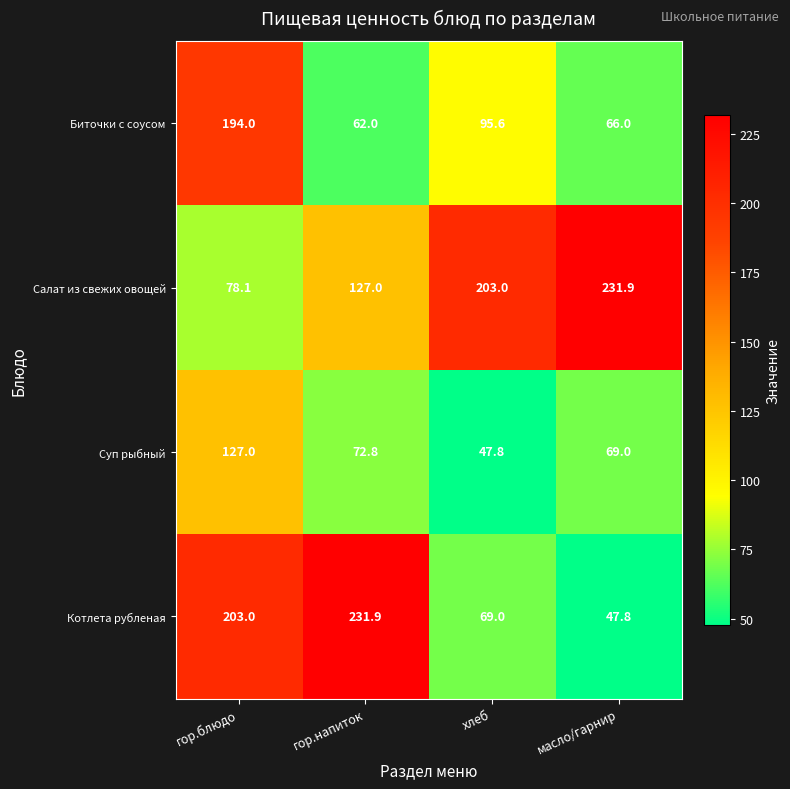

What is the total value across all series at гор.блюдо?

602.1